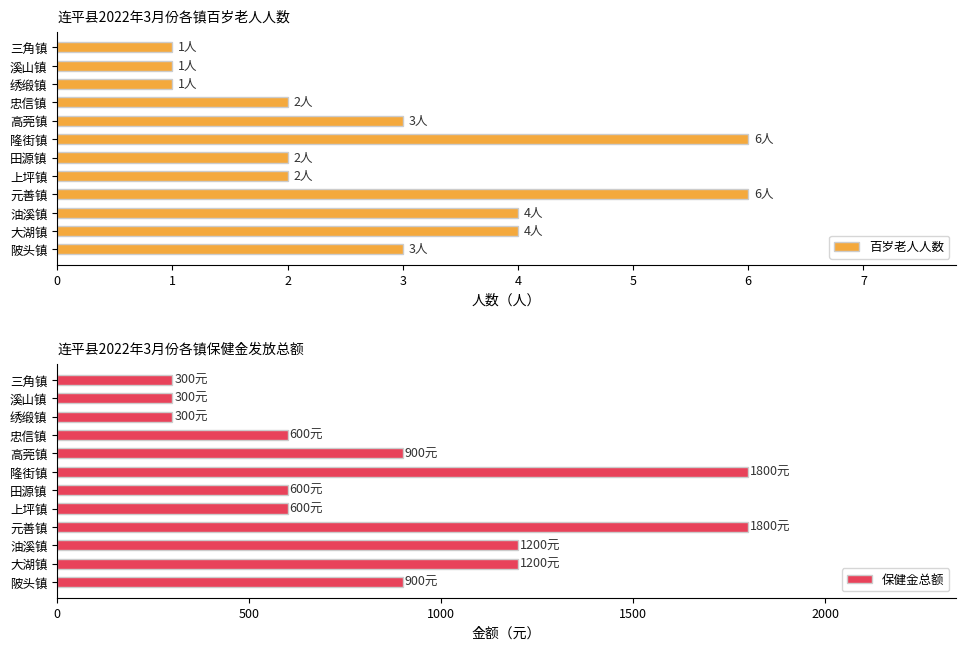

How many data points in 保健金总额 are less than 900?

6